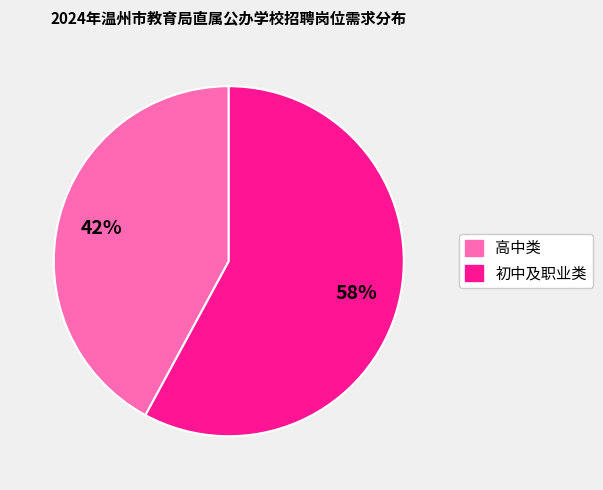

Is there a majority slice in this chart?

Yes